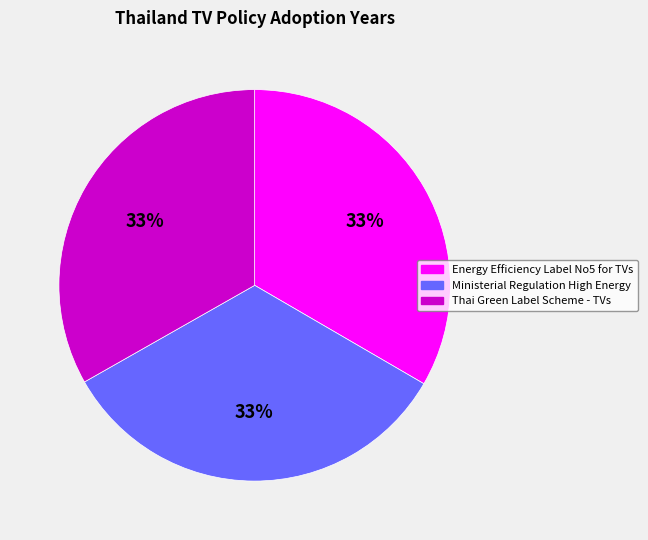

To the nearest percent, what is the average slice percentage?

33%